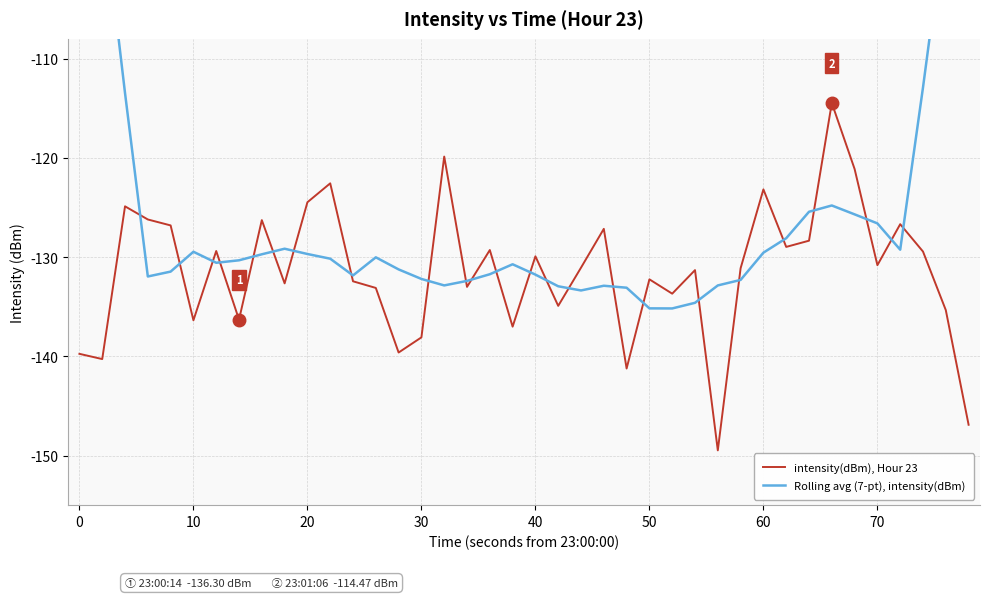

True or false: Rolling avg (7-pt), intensity(dBm) and intensity(dBm), Hour 23 cross at least once.

True